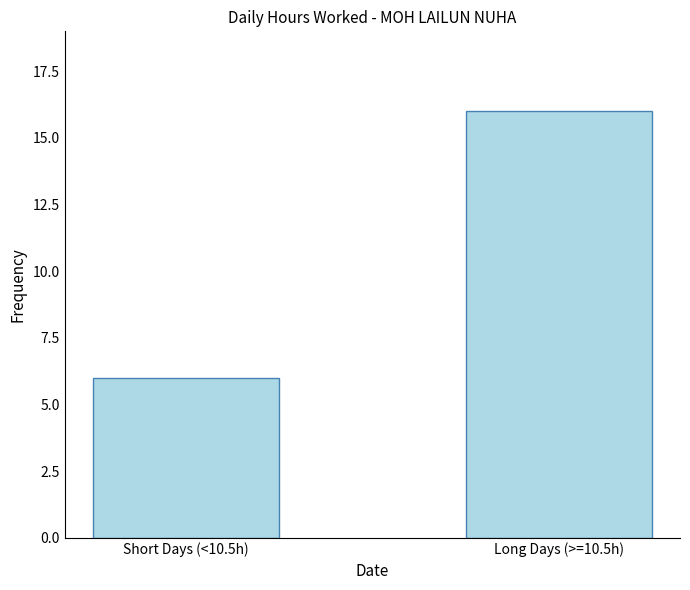

Which label corresponds to the largest value in the chart?

Long Days (>=10.5h)